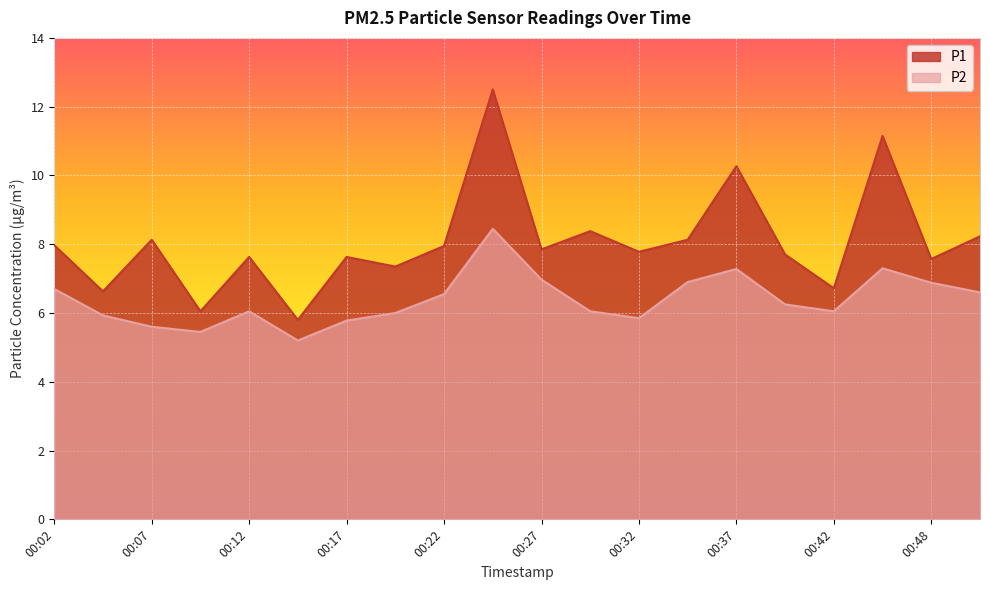

Reading right to left, extract all data points from this chart.

P1: 8.2	7.6	11.2	6.7	7.7	10.3	8.1	7.8	8.4	7.8	12.5	8.0	7.3	7.6	5.8	7.6	6.0	8.1	6.6	8.0
P2: 6.6	6.9	7.3	6.0	6.2	7.3	6.9	5.8	6.0	7.0	8.4	6.5	6.0	5.8	5.2	6.0	5.5	5.6	5.9	6.7